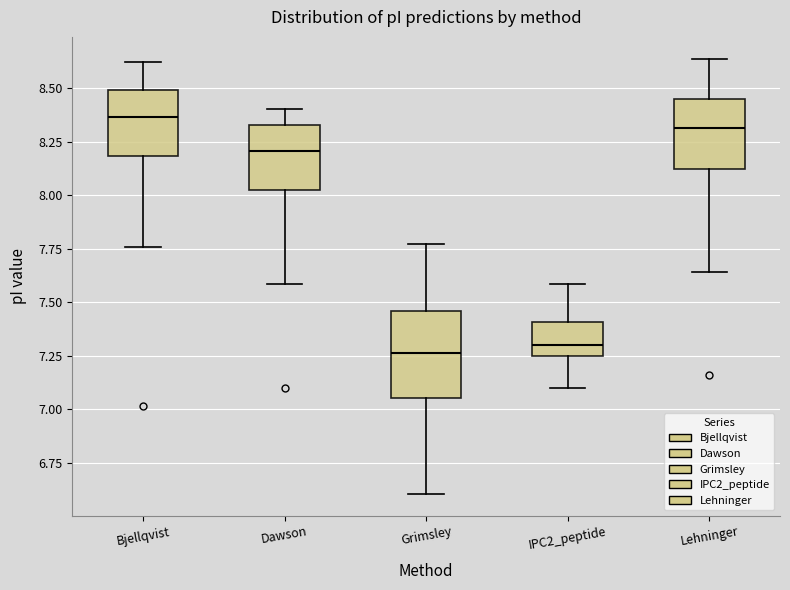

Which box is the tallest, from its lower edge to its upper edge?

Grimsley